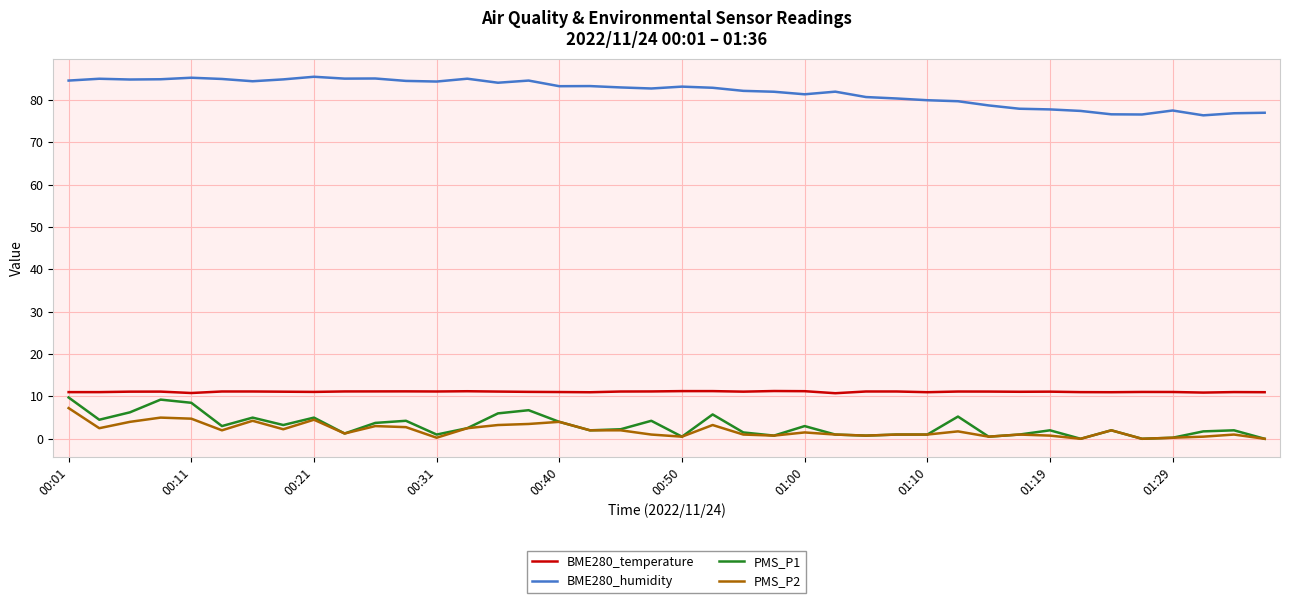

What is the maximum value for PMS_P1?

9.8